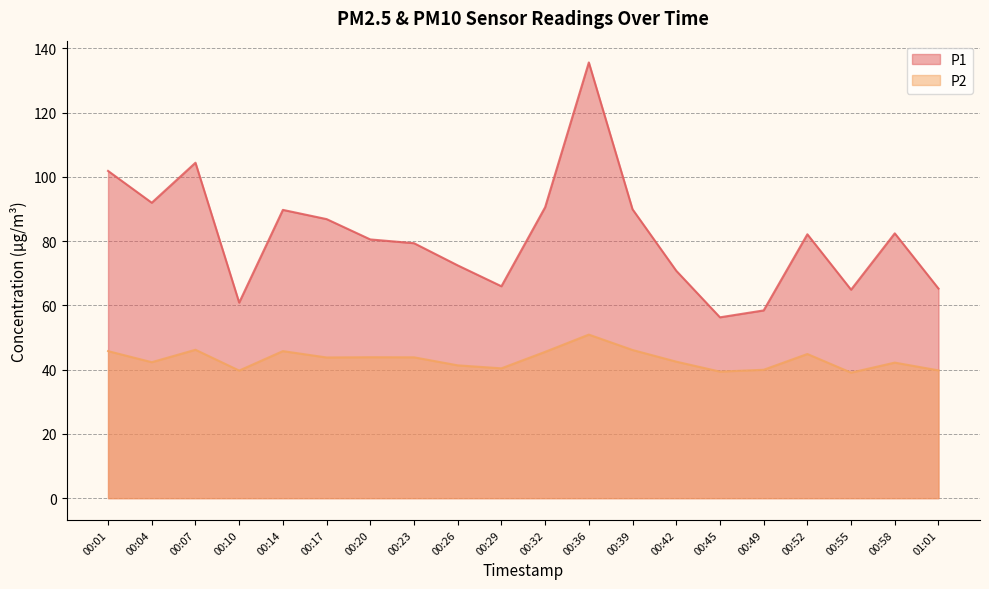

What is the minimum value shown in the chart?

39.1